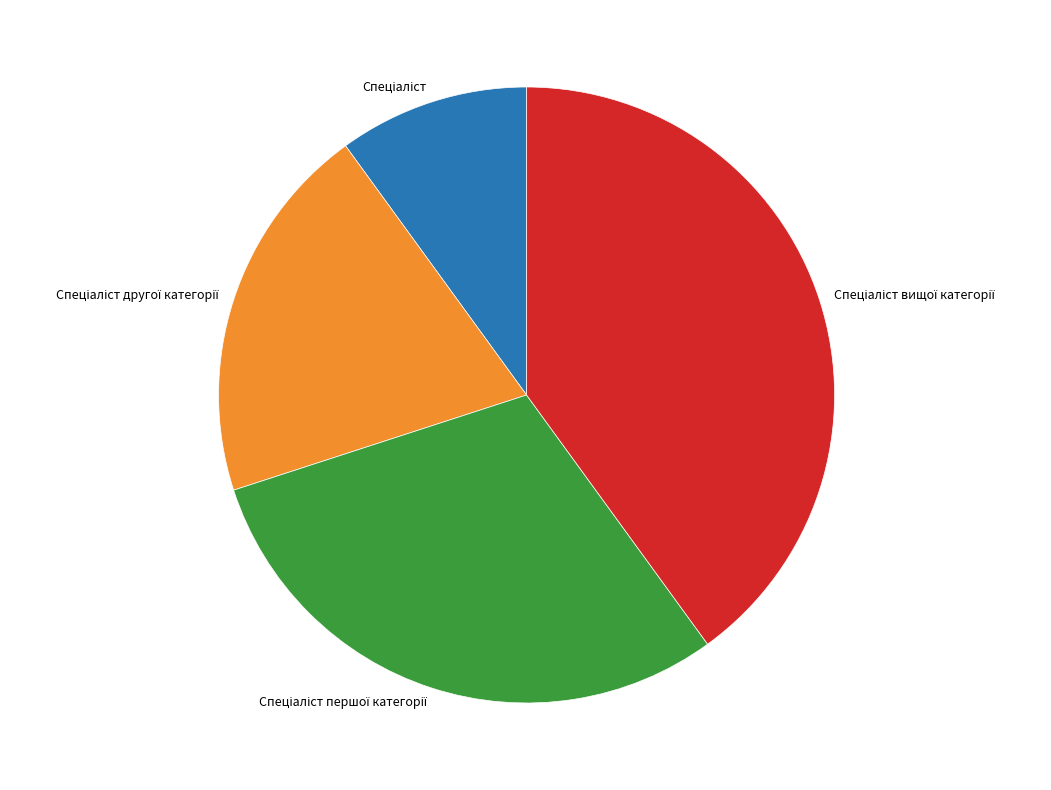

Is there a majority slice in this chart?

No